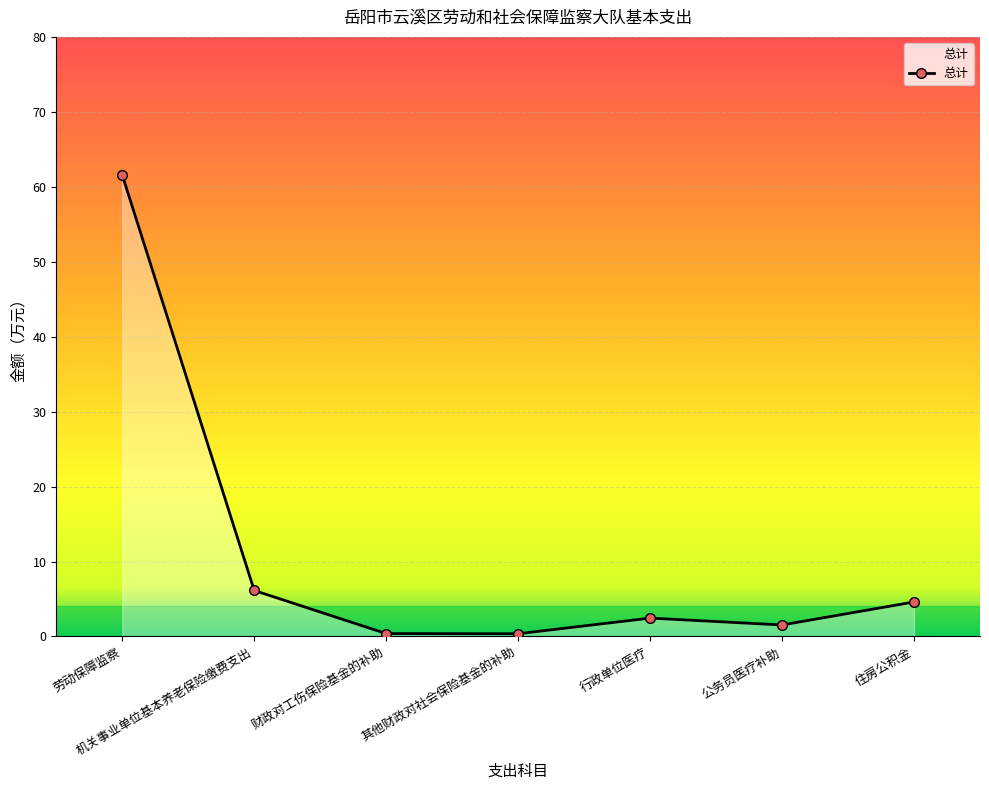

Is it true that the value at 住房公积金 is 4.6?

True